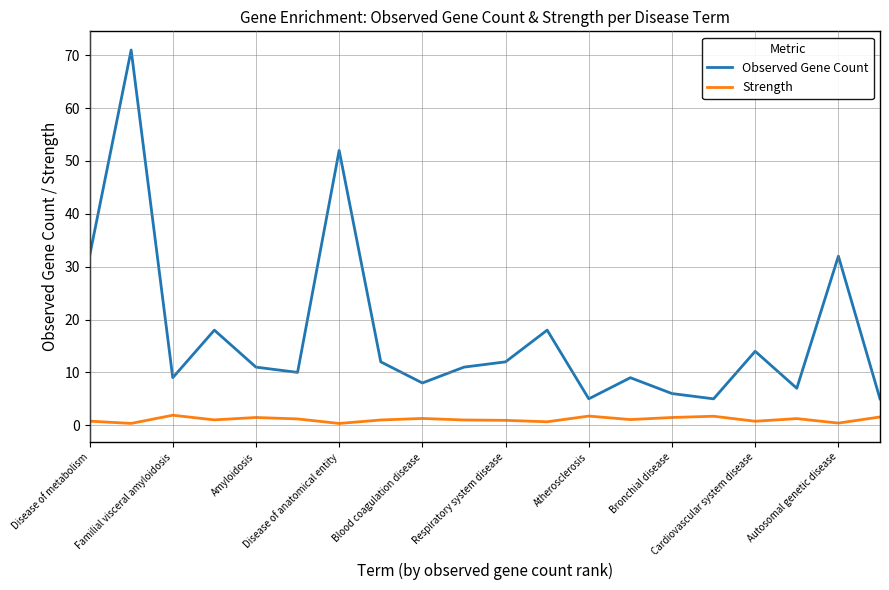

What is the maximum value shown in the chart?

71.0